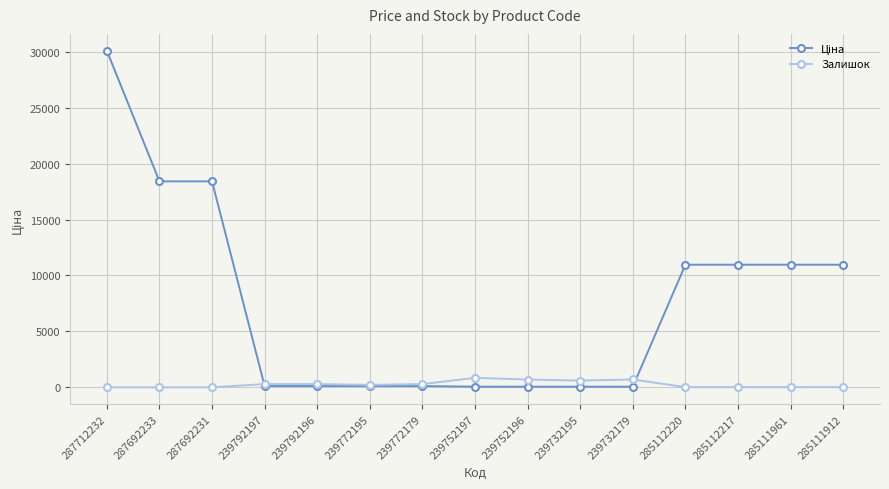

What is the greatest value displayed?

30102.8